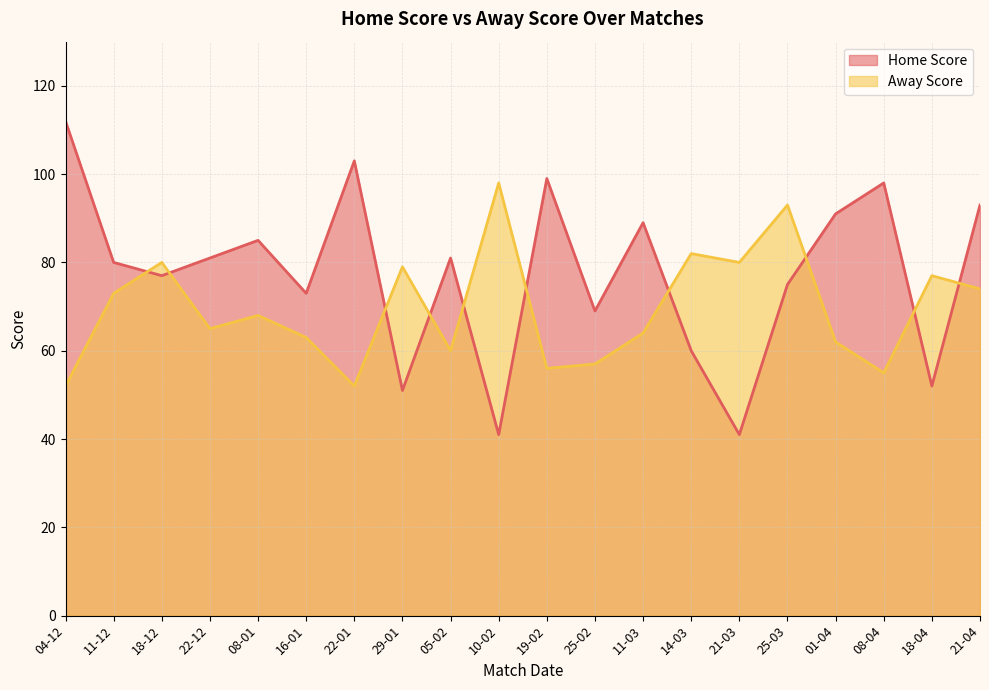

How many intersections are there between Home Score and Away Score?

10